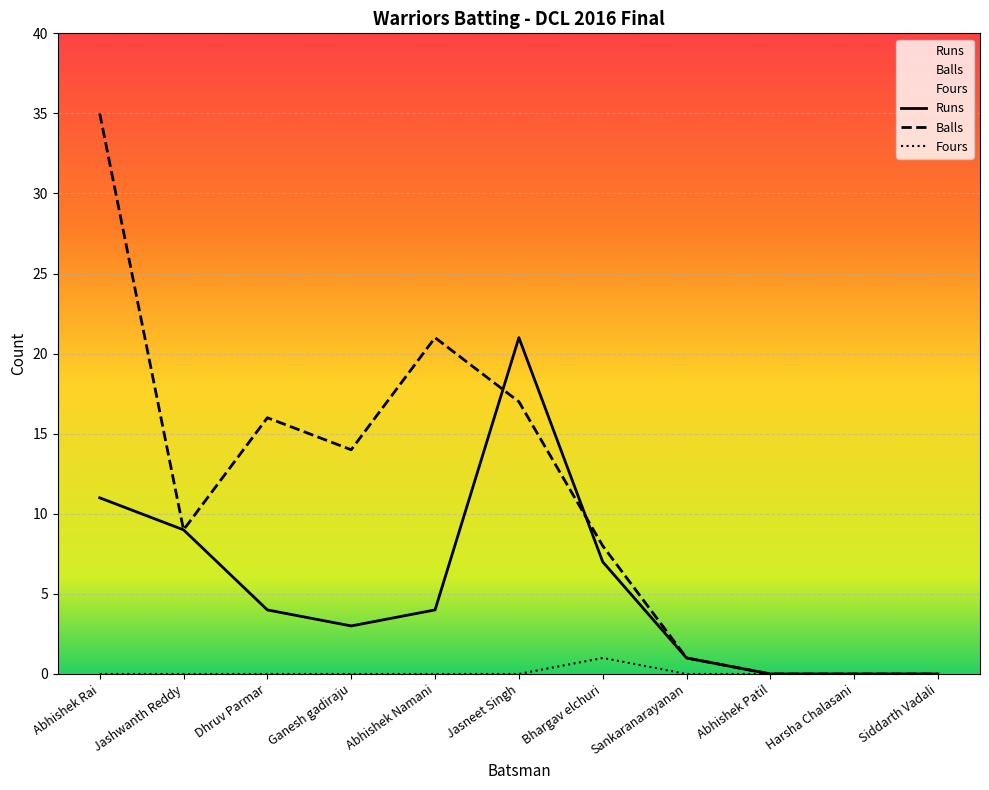

Is it true that Fours equals 0 at Siddarth Vadali?

True